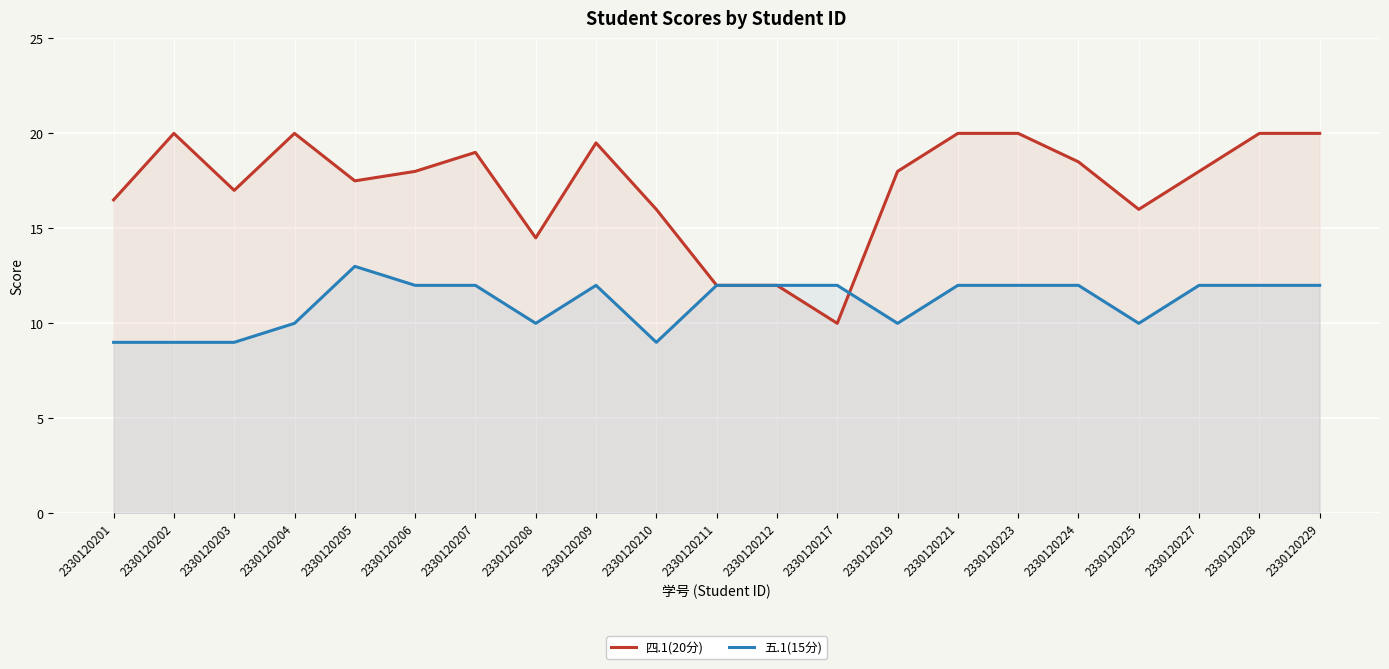

In 五.1(15分), how many points are higher than both neighbors (excluding endpoints)?

2